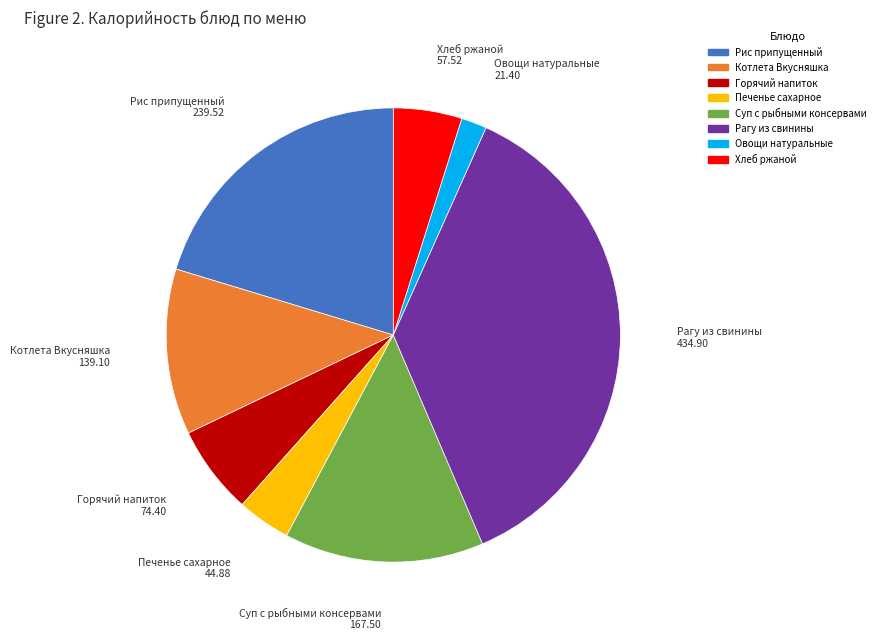

Rank the categories by value from highest to lowest.

Рагу из свинины, Рис припущенный, Суп с рыбными консервами, Котлета Вкусняшка, Горячий напиток, Хлеб ржаной, Печенье сахарное, Овощи натуральные